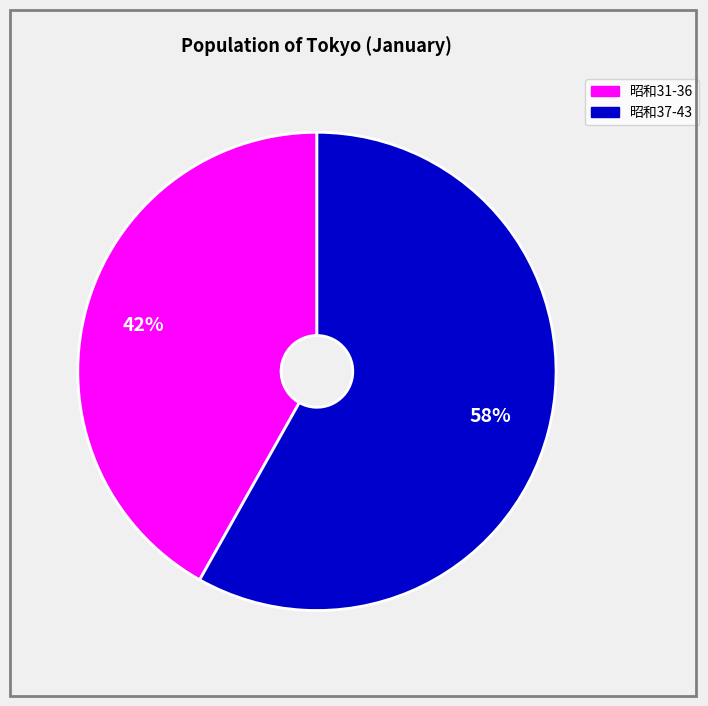

Is there any slice that represents more than half of the pie?

Yes